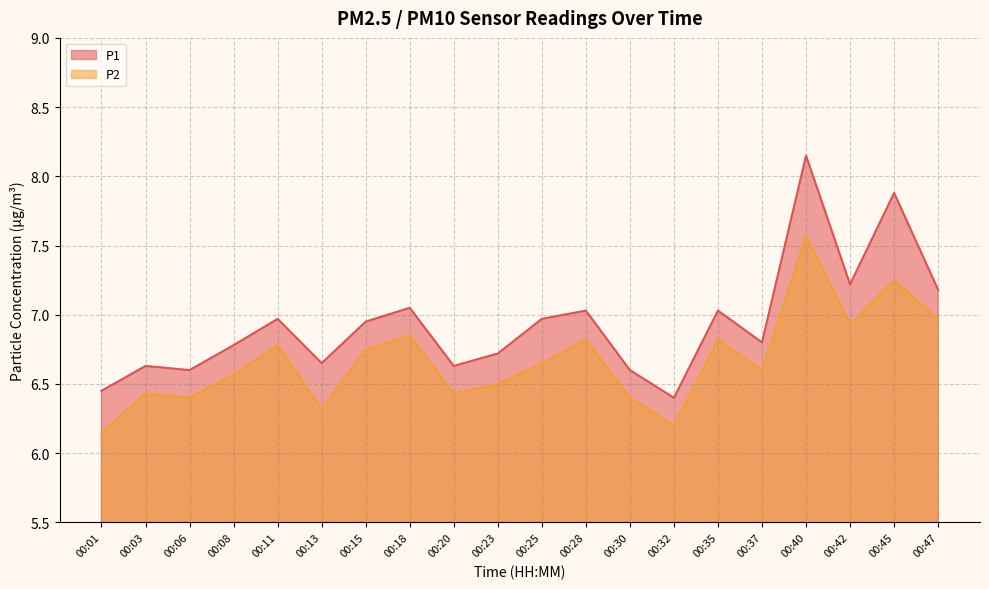

What is the spread (max minus min) of values at 00:28?

0.2